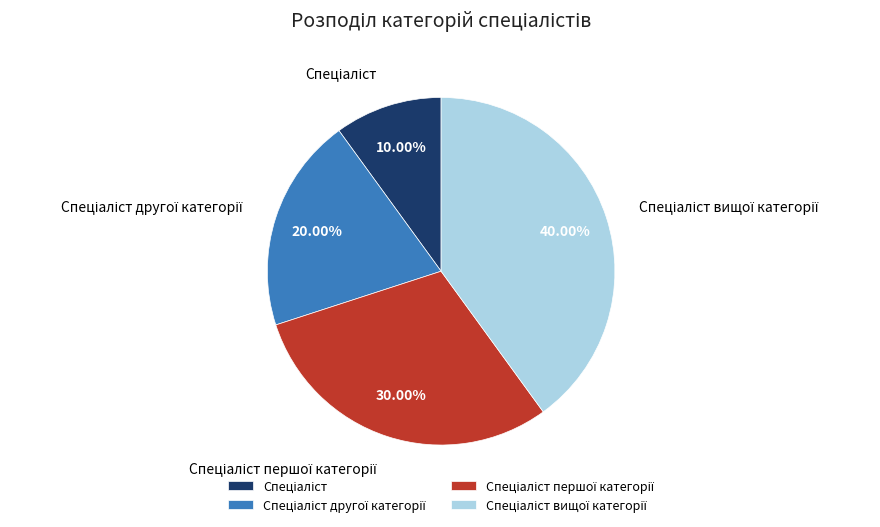

Does any single category account for the majority?

No